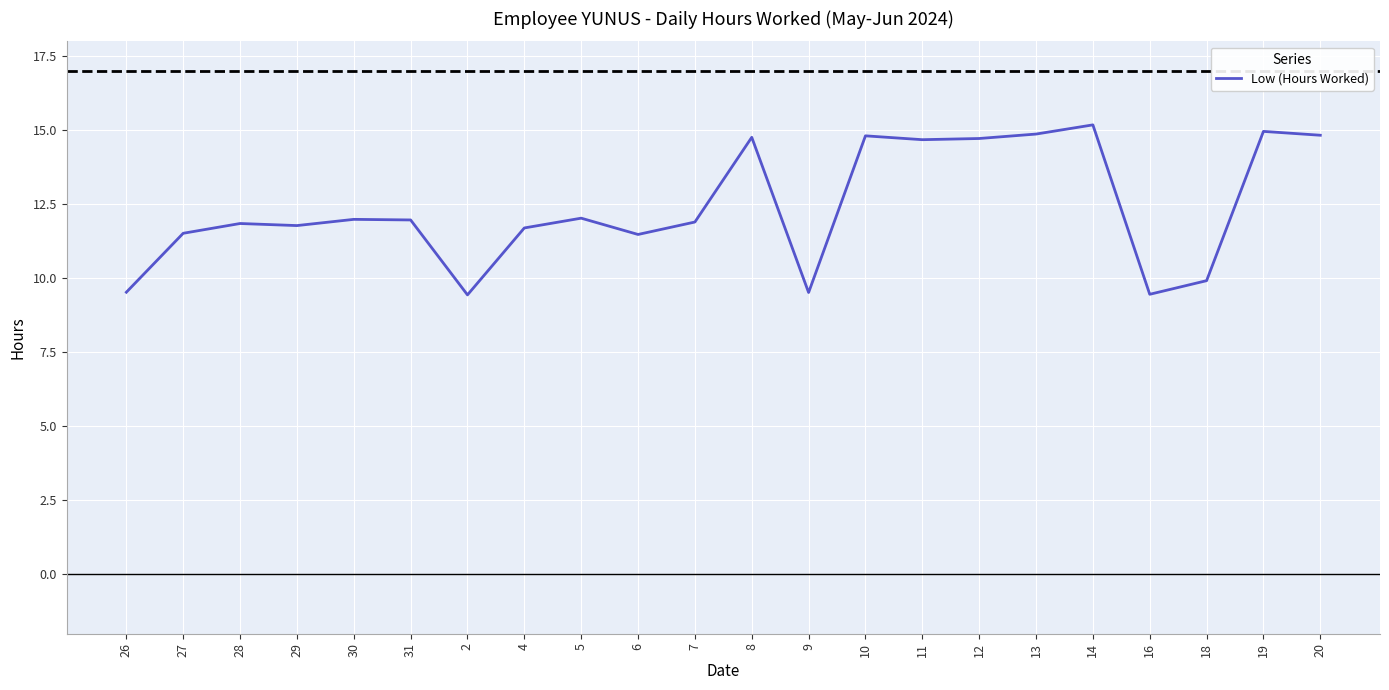

What is the change in value from 4 to 18?

-1.8